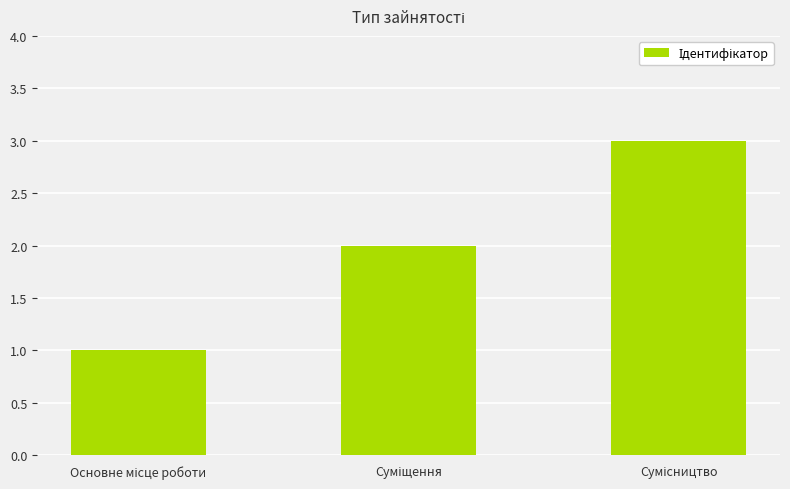

What is the value of the 1st bar from the left?

1